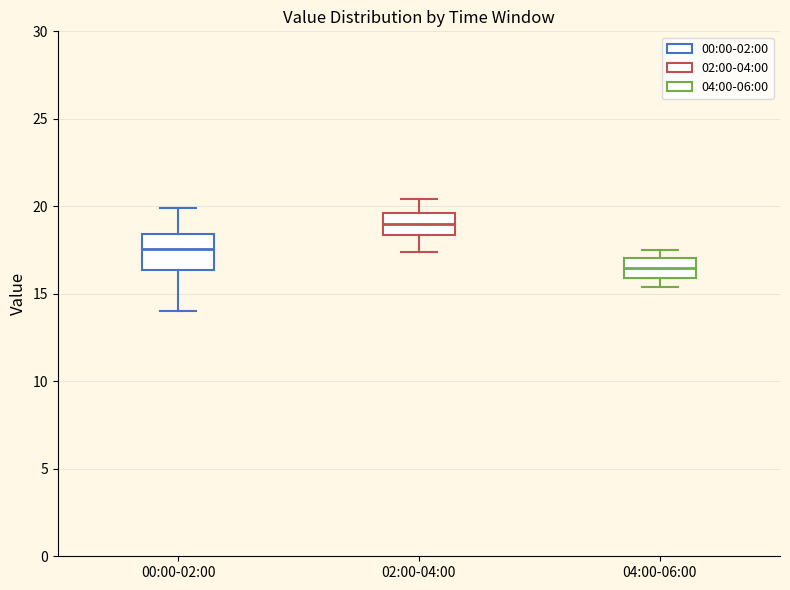

Which box's median line is the highest?

02:00-04:00